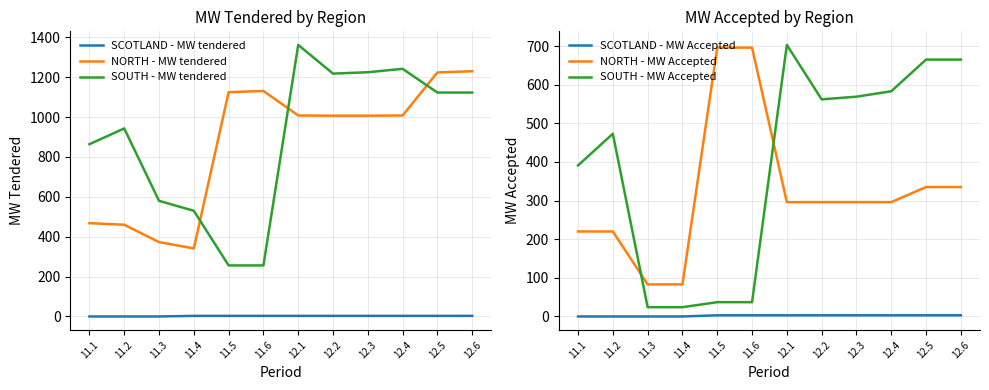

Which category has the lowest value in the SCOTLAND - MW Accepted series?

11.1